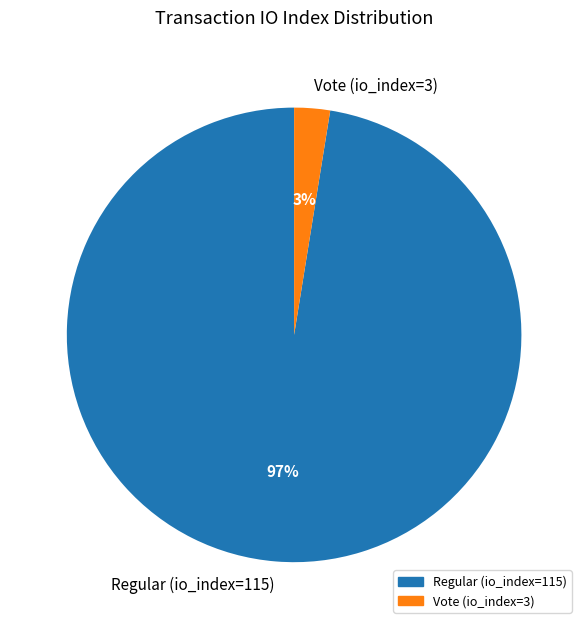

Is there any slice that represents more than half of the pie?

Yes